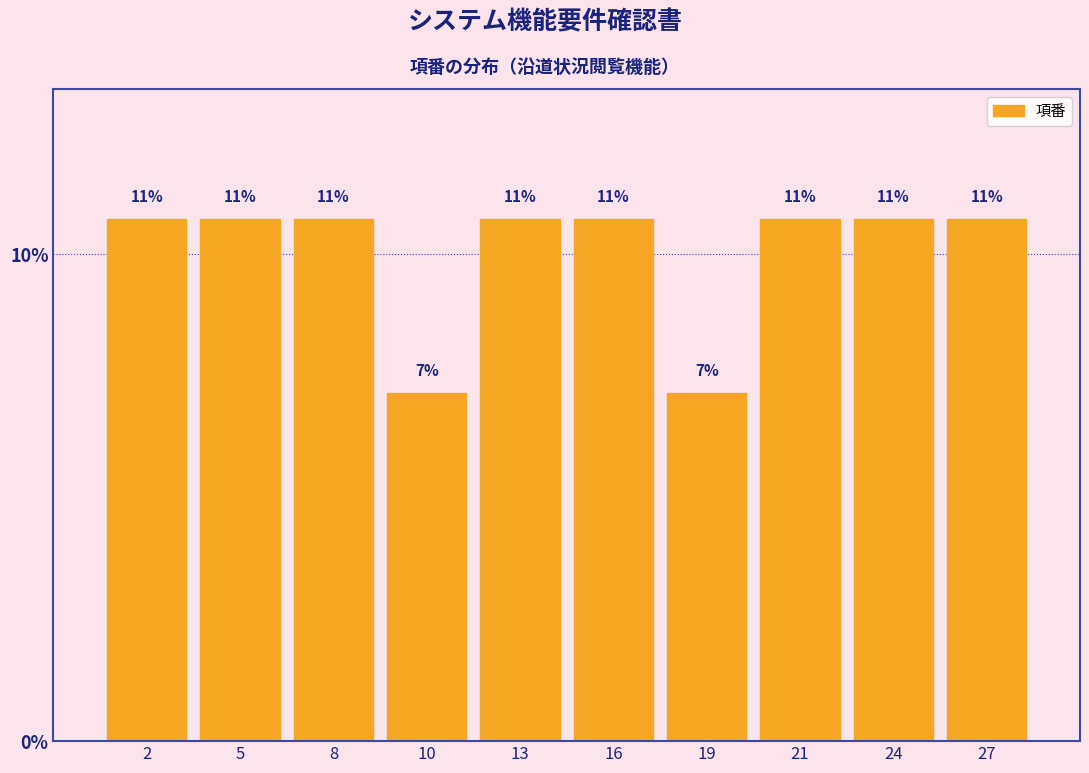

Does the chart contain any negative values?

No